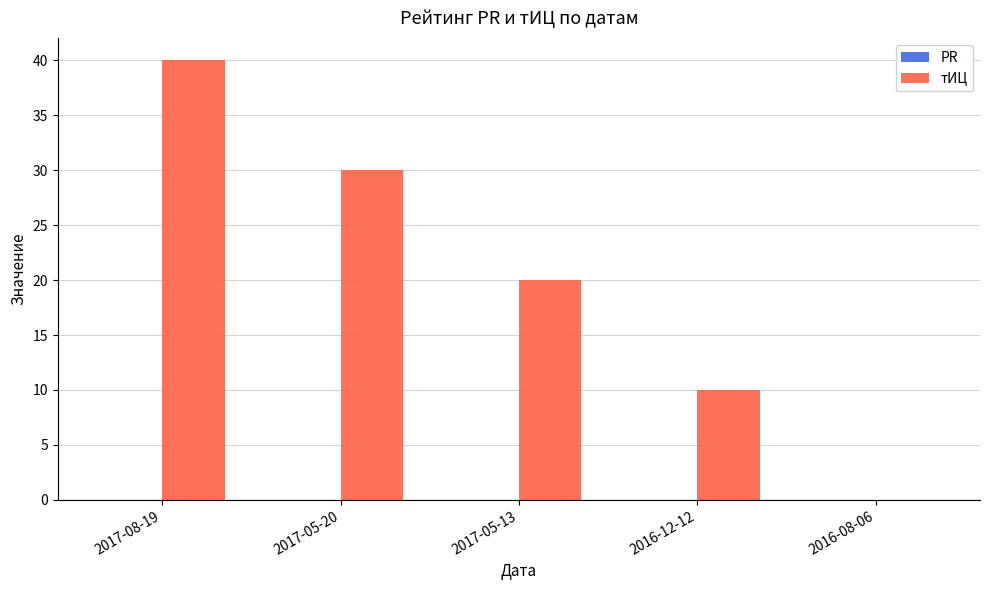

What is the greatest value displayed?

40